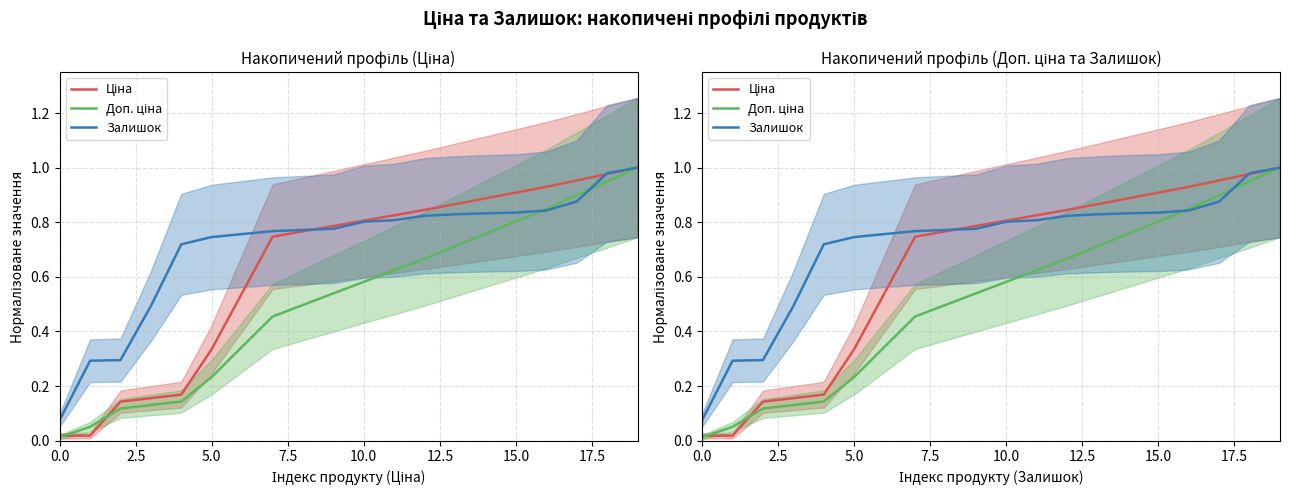

Between which two adjacent categories do Доп. ціна and Залишок first intersect?

15 and 16